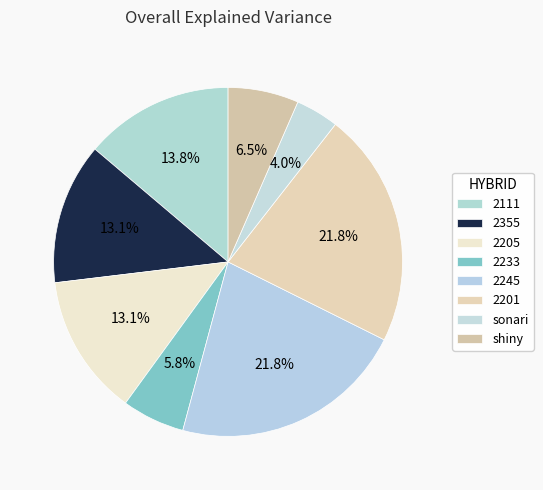

How many slices are in this pie chart?

8